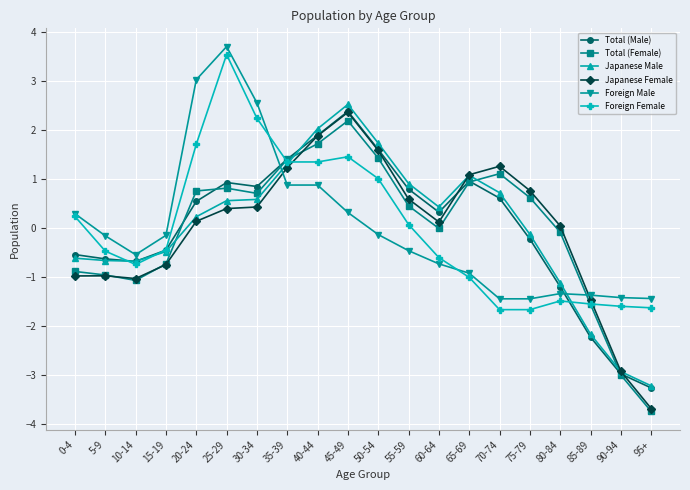

At which category is the sum across all series the highest?

45-49